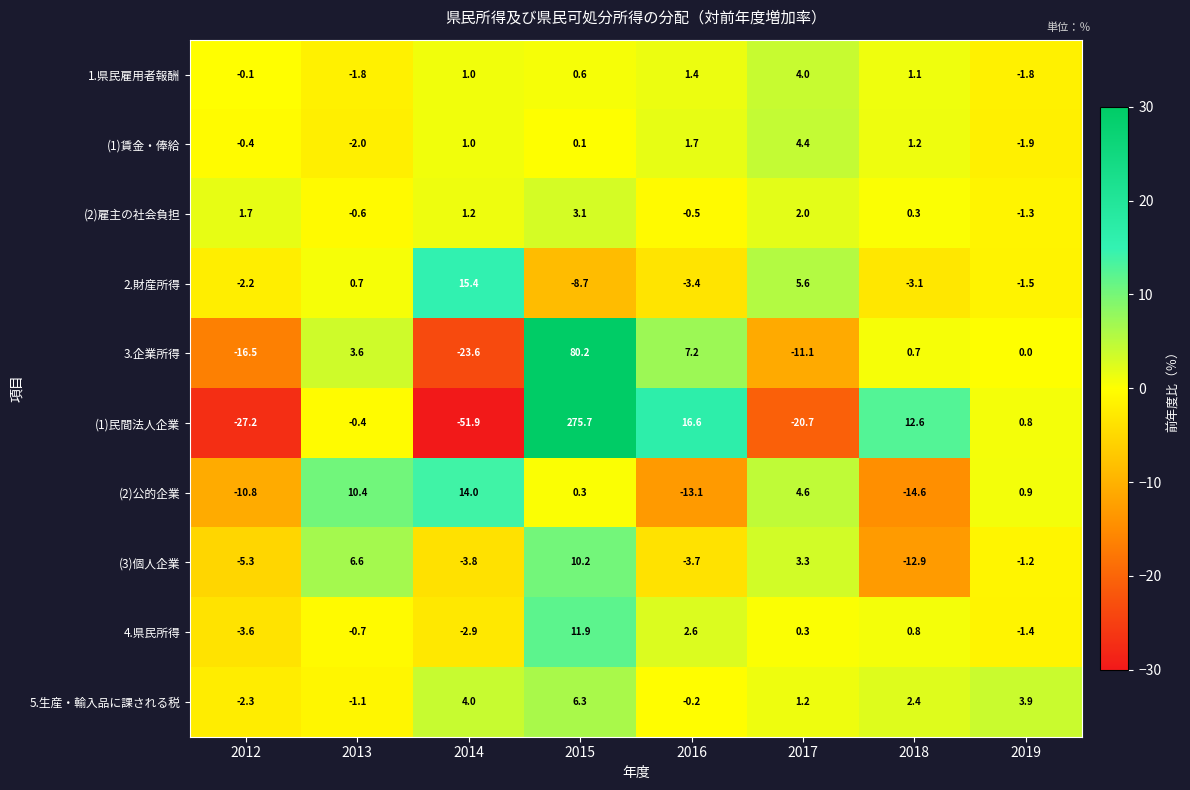

The 2.財産所得 series shows 4.4 at 2014. True or false?

False